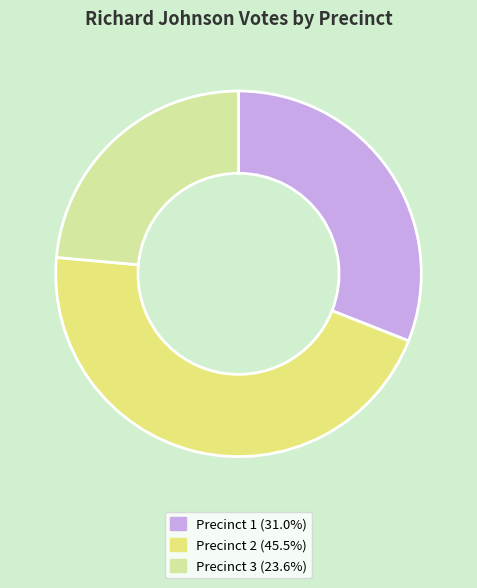

Do Precinct 1 (31.0%) and Precinct 3 (23.6%) together represent more than half of the pie?

Yes